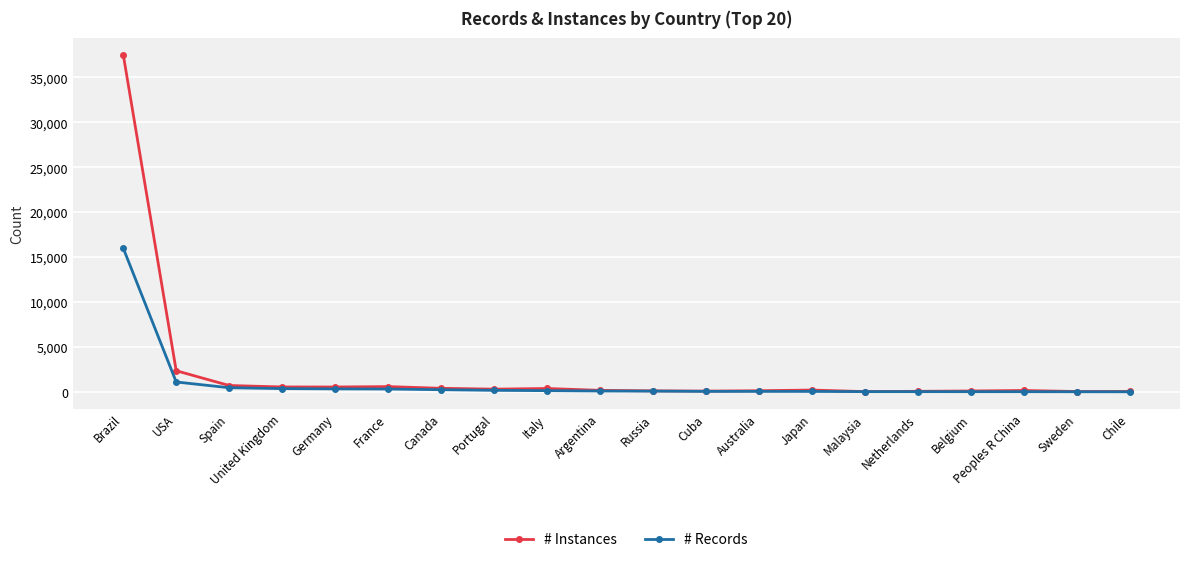

What is the lowest value of the # Records series?

68